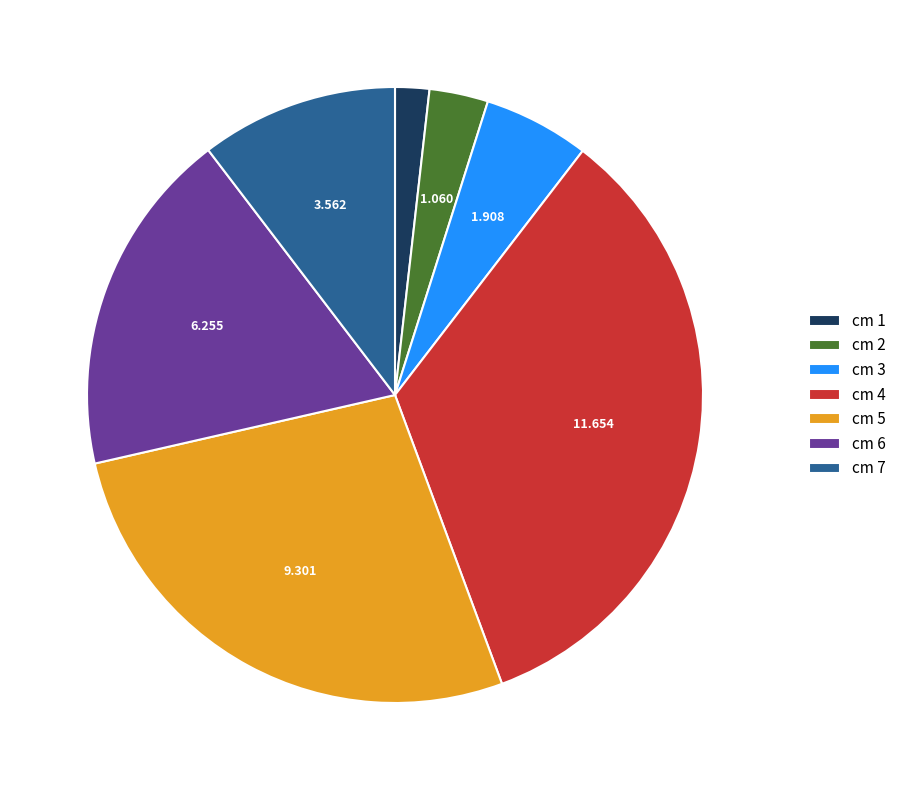

How many segments does this pie chart have?

7